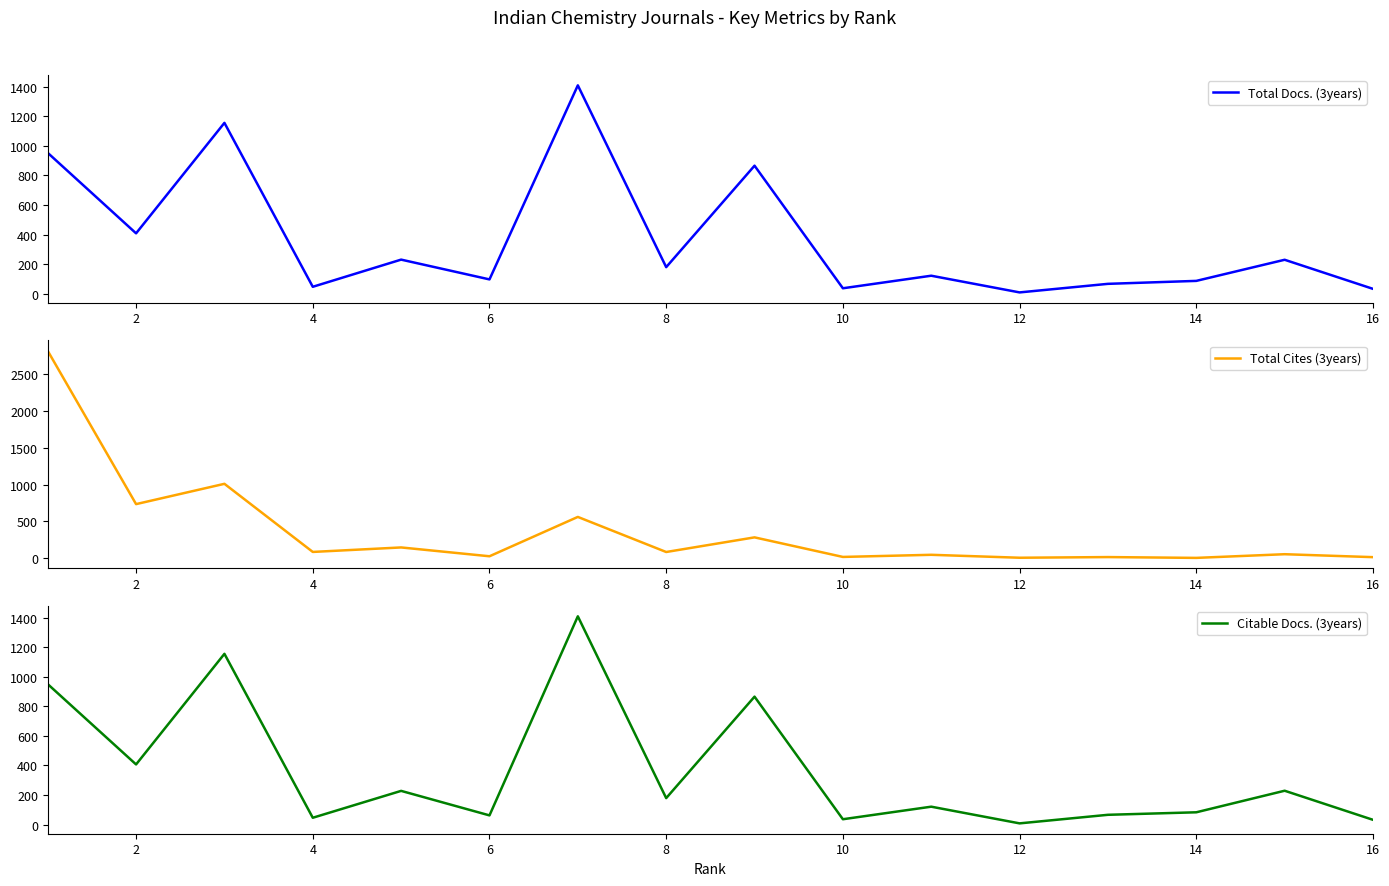

How many values in the Total Docs. (3years) series exceed 179?

7